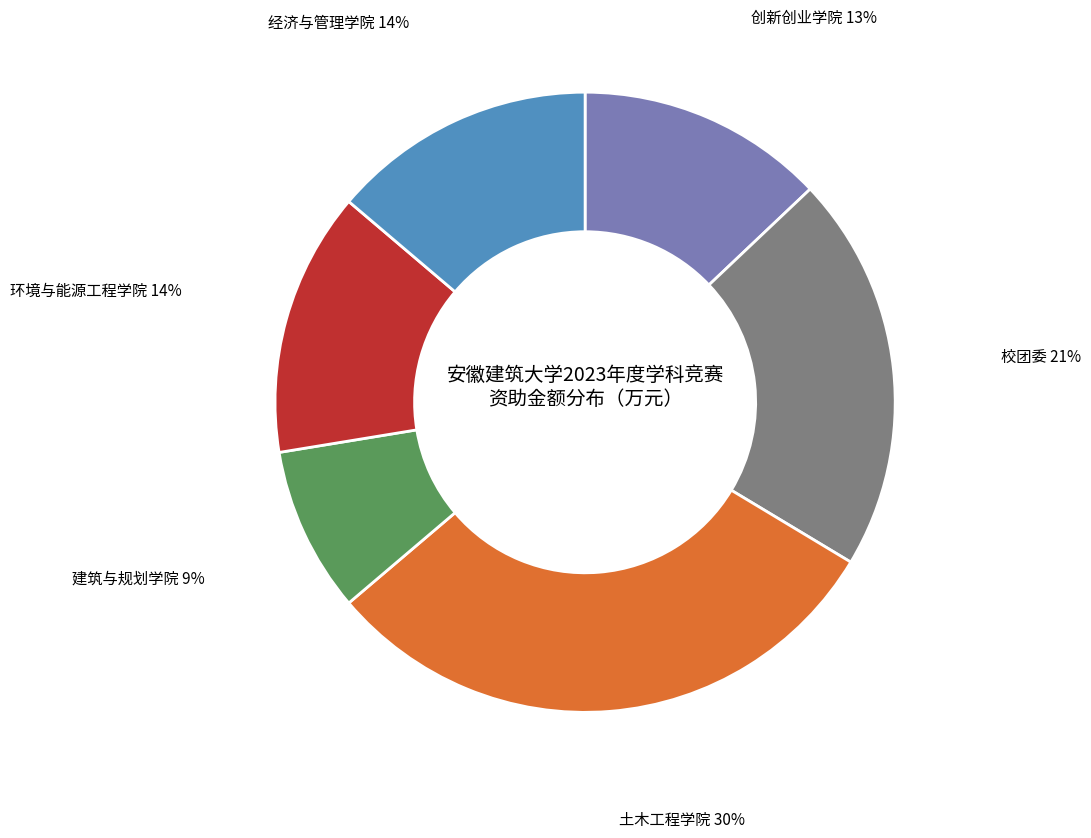

Does any single category account for the majority?

No